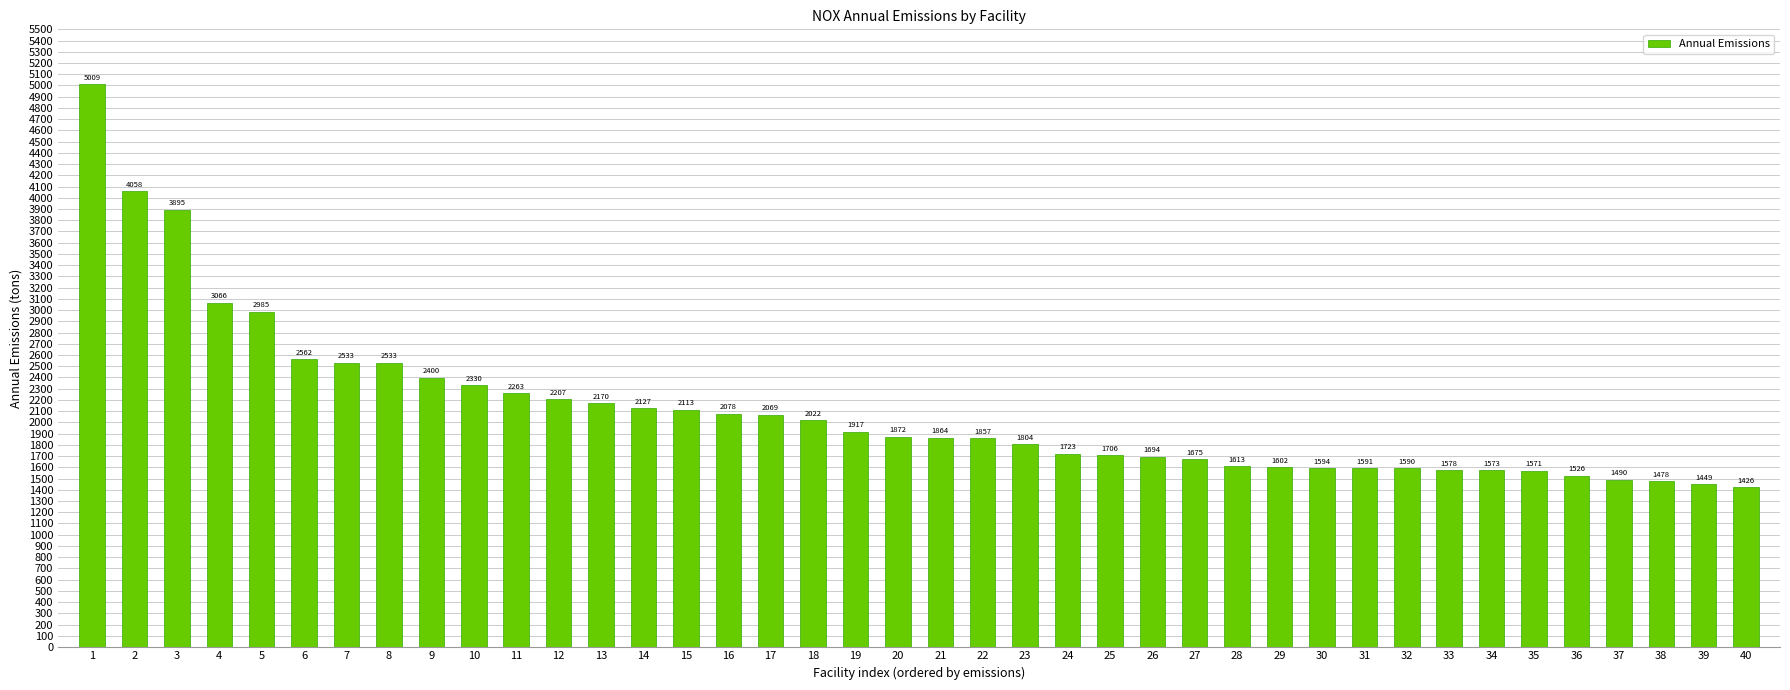

Where is the data nearest to the value 3217?

4